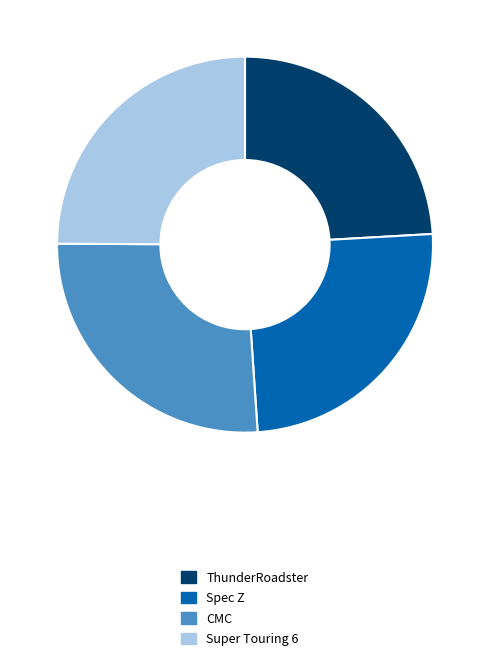

Does any single category account for the majority?

No